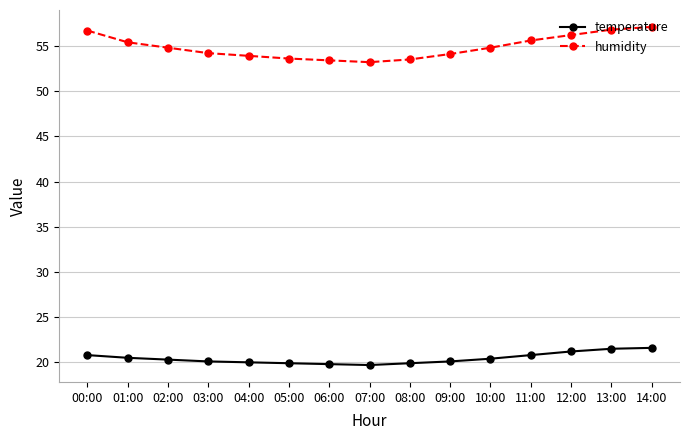

Which series has the largest range (max minus min)?

humidity